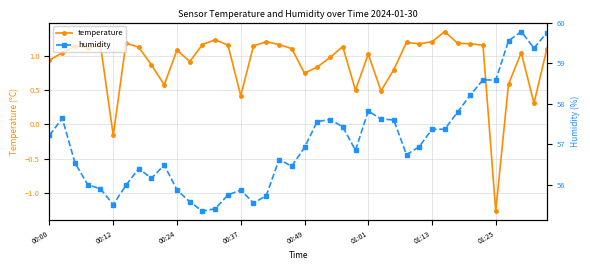

Where is temperature nearest to the value 0?

00:12